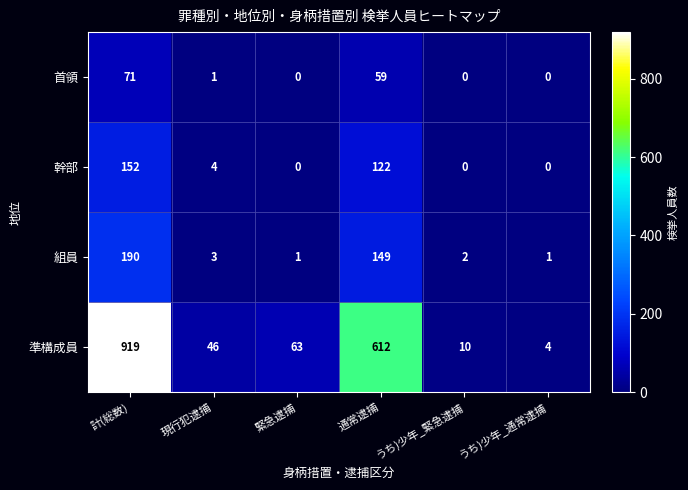

True or false: 首領 has a value of -22 at うち)少年_緊急逮捕.

False